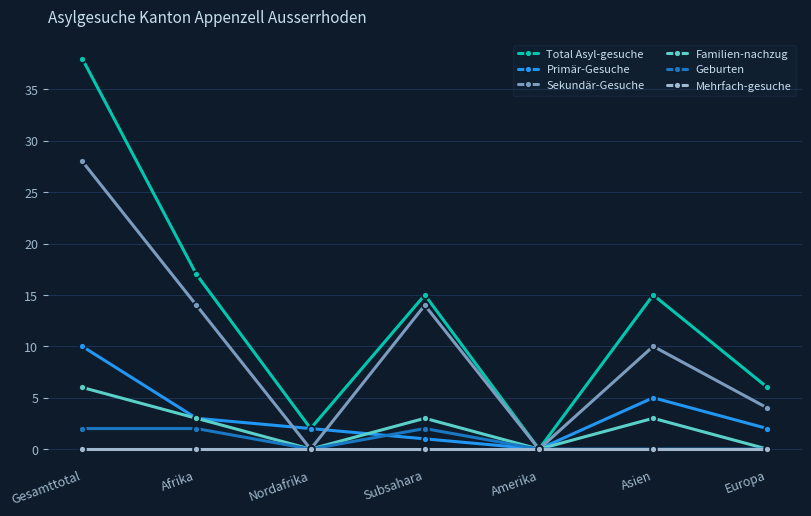

What is the label of the 2nd point from the left?

Afrika